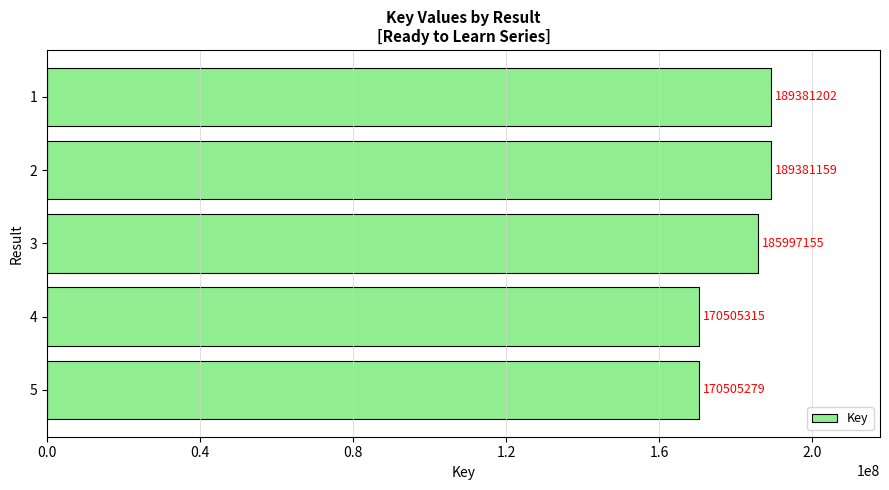

What is the value of the 4th bar from the top?

170505315